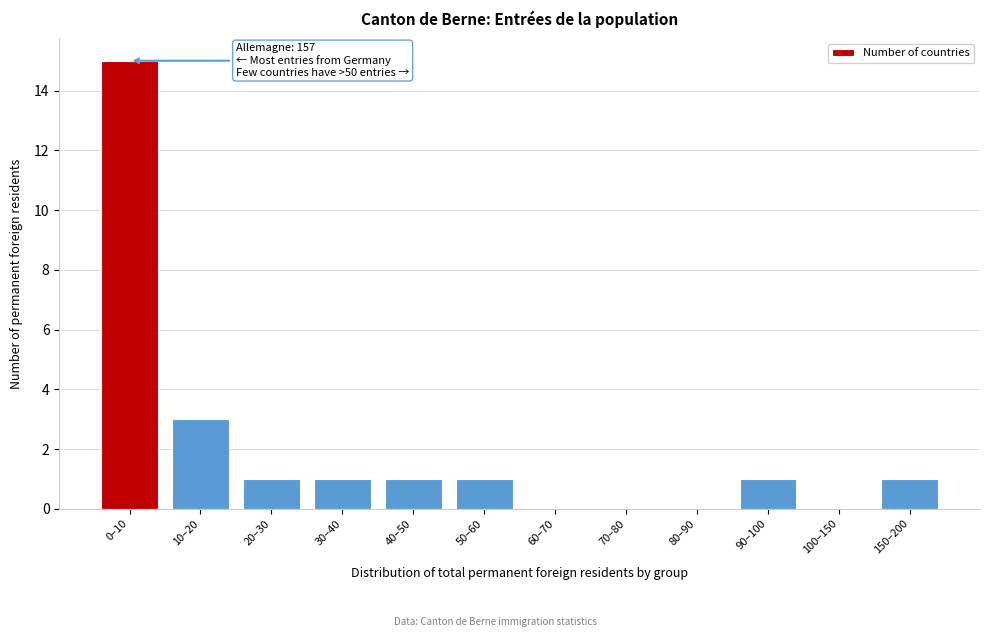

Reading right to left, transcribe all the data shown in this chart.

150–200=1	100–150=0	90–100=1	80–90=0	70–80=0	60–70=0	50–60=1	40–50=1	30–40=1	20–30=1	10–20=3	0–10=15